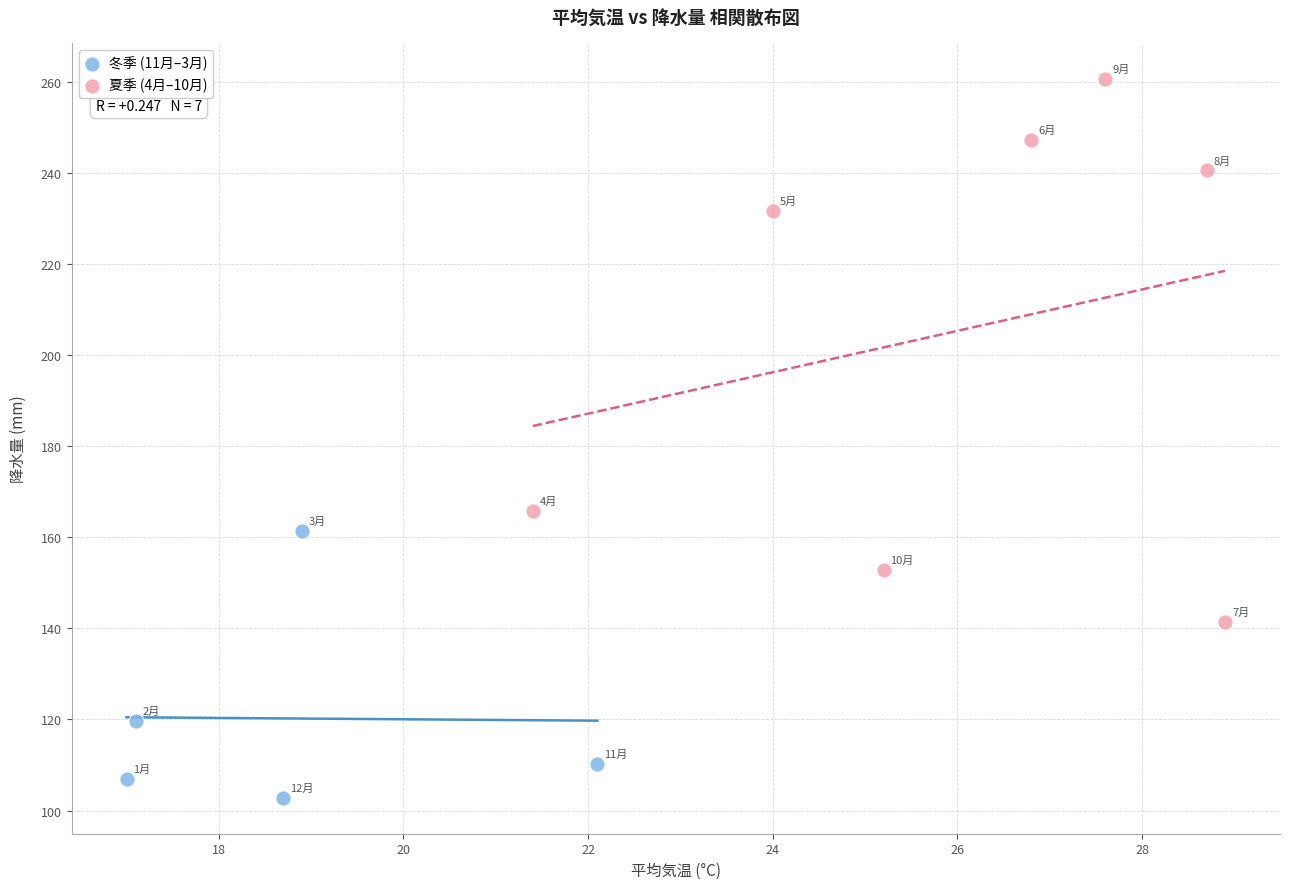

Which series contains the highest Y value?

夏季 (4月–10月)